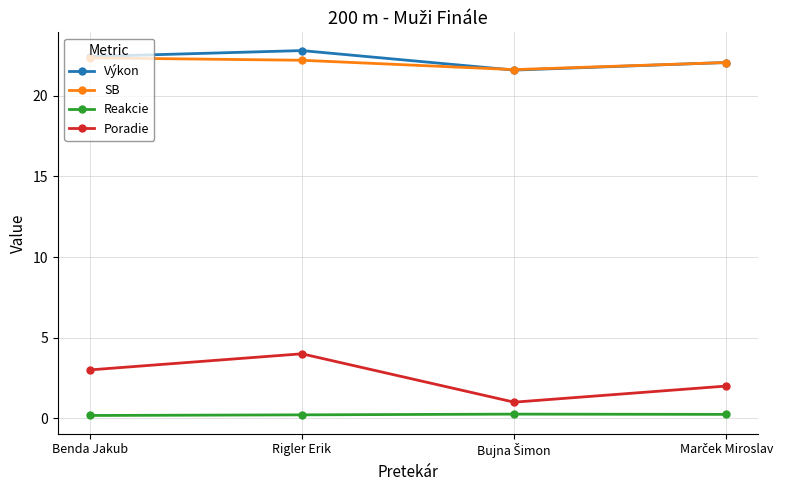

Is the value of Poradie at Rigler Erik greater than the value of SB at Benda Jakub?

No